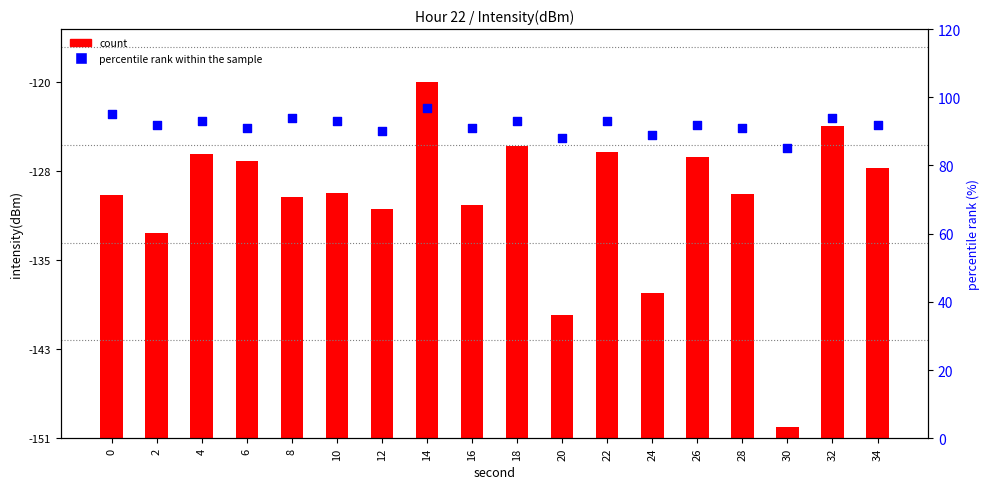

Which series reaches the minimum Y coordinate?

count